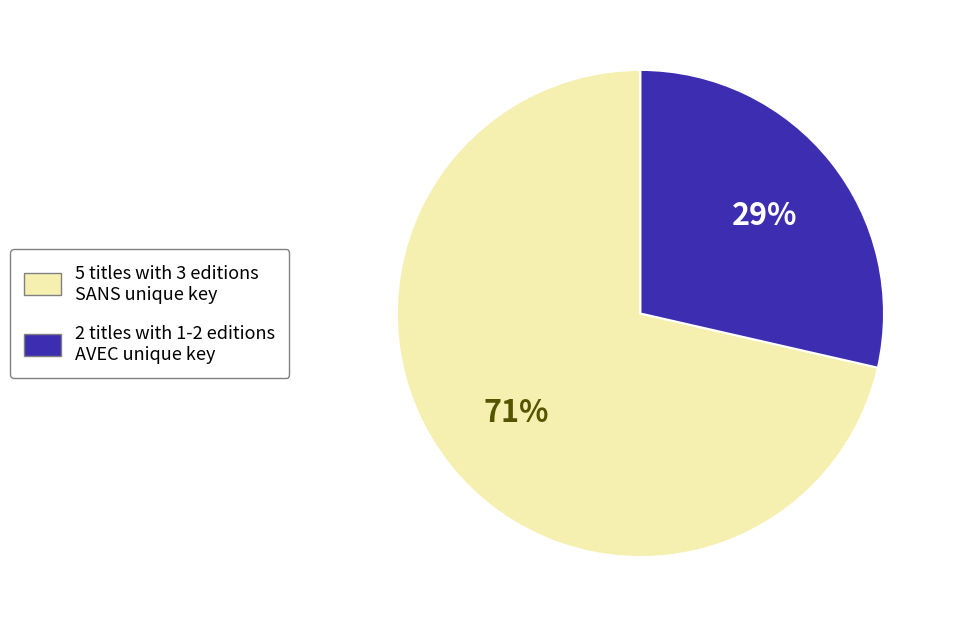

To the nearest percent, what is the average slice percentage?

50%